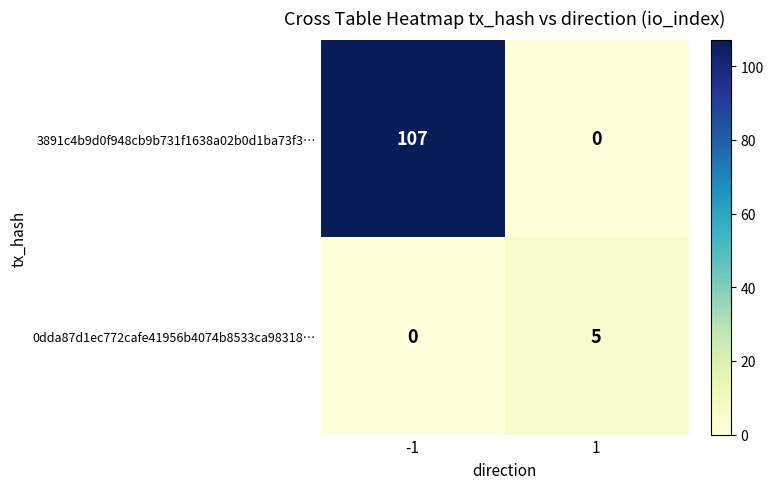

Which series has the largest total across all categories?

3891c4b9d0f948cb9b731f1638a02b0d1ba73f3…